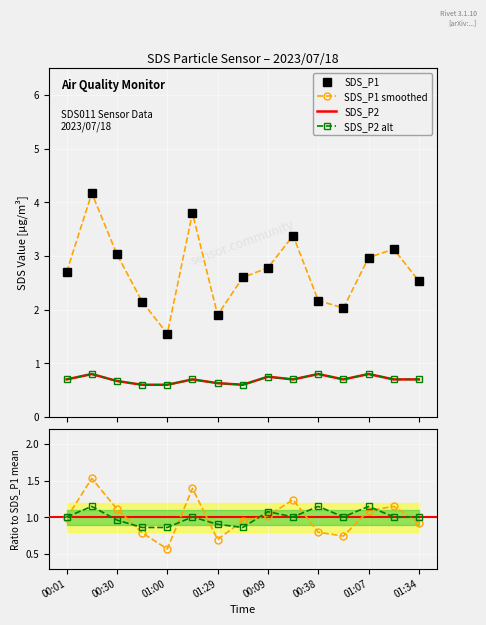

True or false: SDS_P1 has a value of 4.8 at 00:01.

False